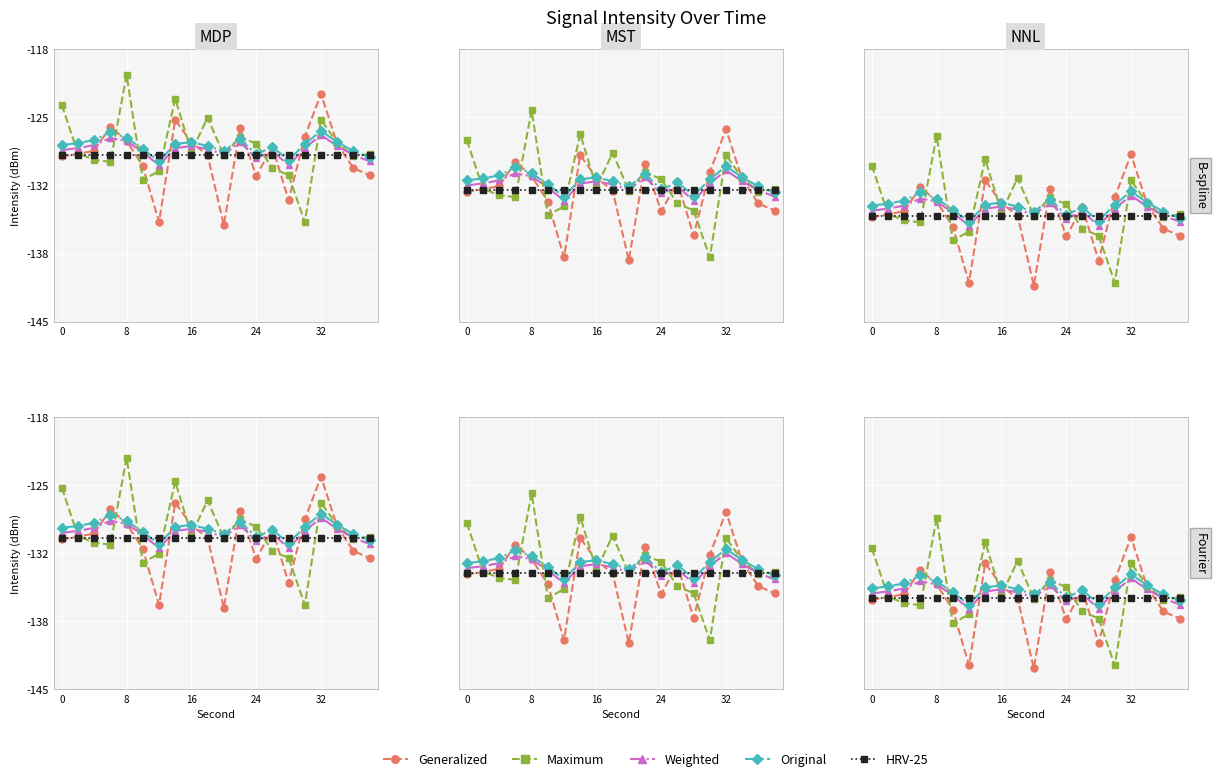

Is the value of Maximum at 9 greater than the value of HRV-25 at 12?

Yes